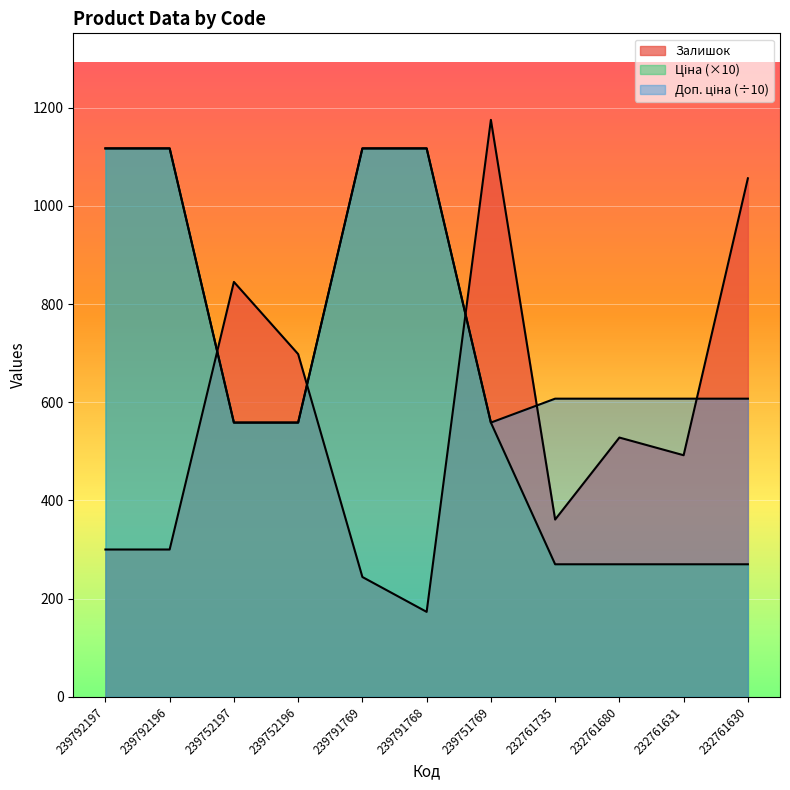

At which label is Ціна closest to 693?

239752197